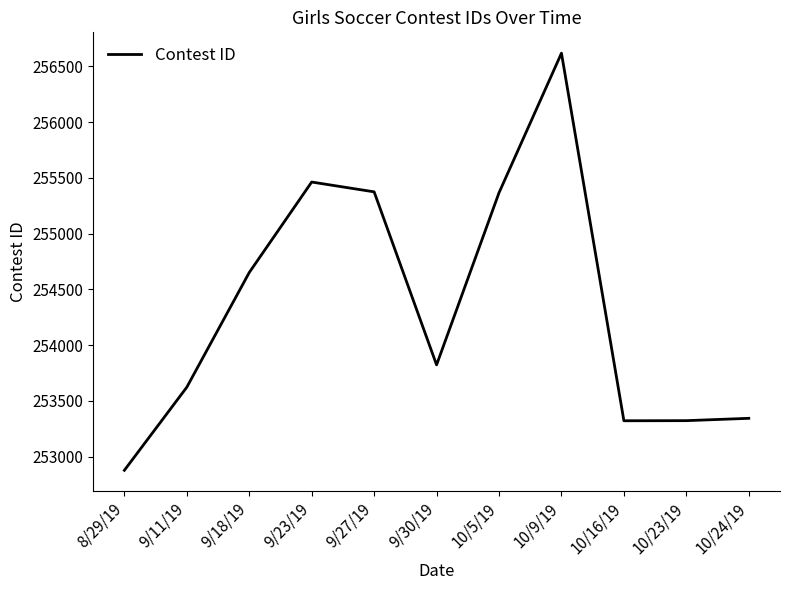

Between 9/30/19 and 10/5/19, which is larger?

10/5/19